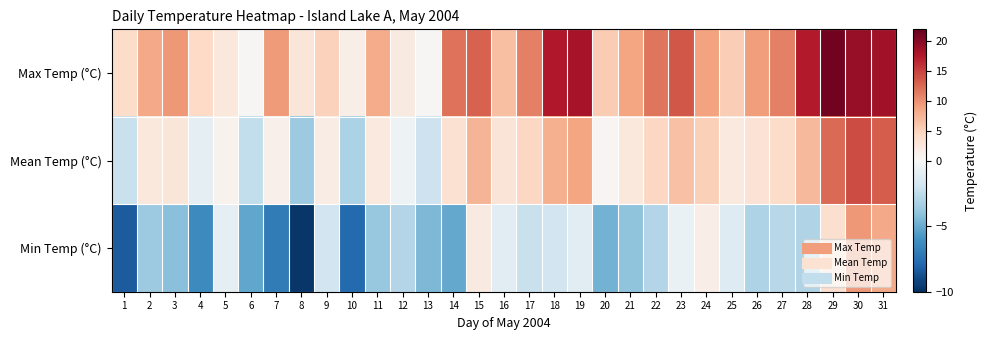

Which category has the highest value across all series?

29